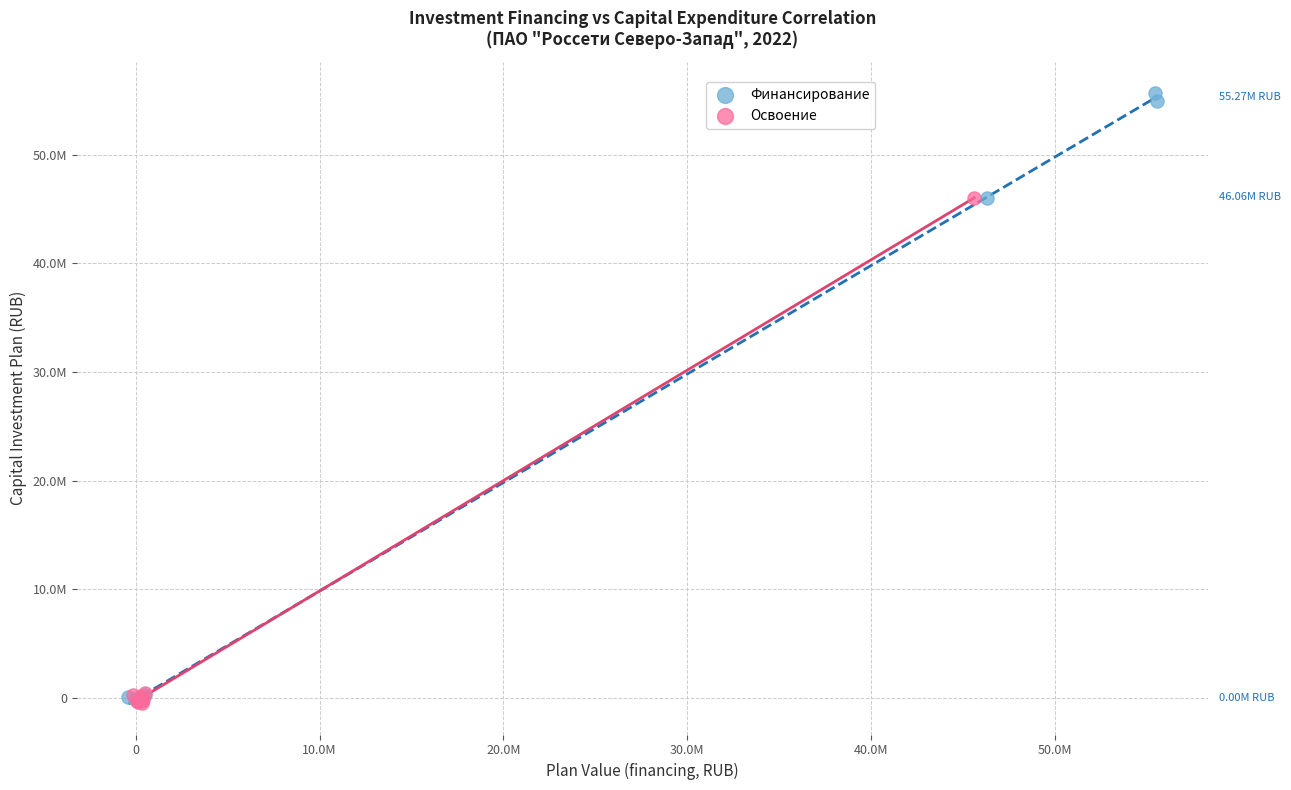

Which series has the widest spread of Y values?

Финансирование